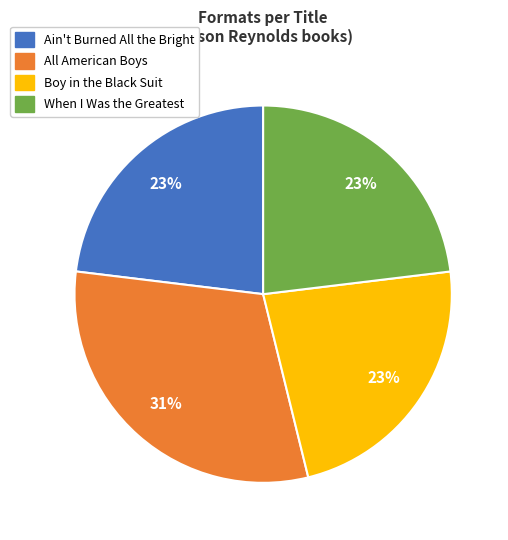

Do All American Boys and When I Was the Greatest together represent more than half of the pie?

Yes